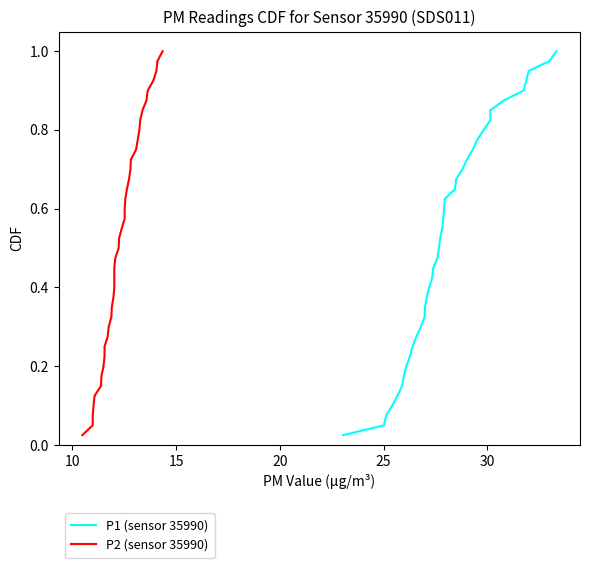

True or false: P1 (sensor 35990) has a value of 1.5 at 33.

False